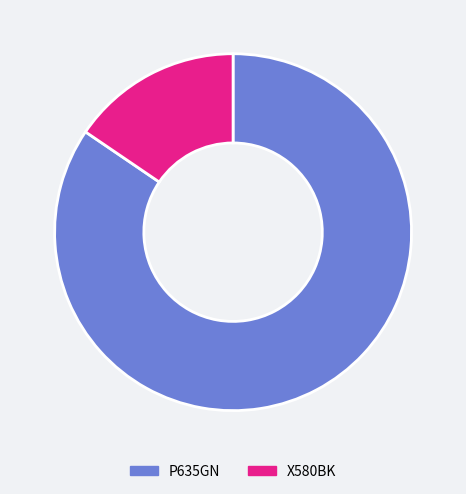

Does X580BK account for over 50% of the chart?

No